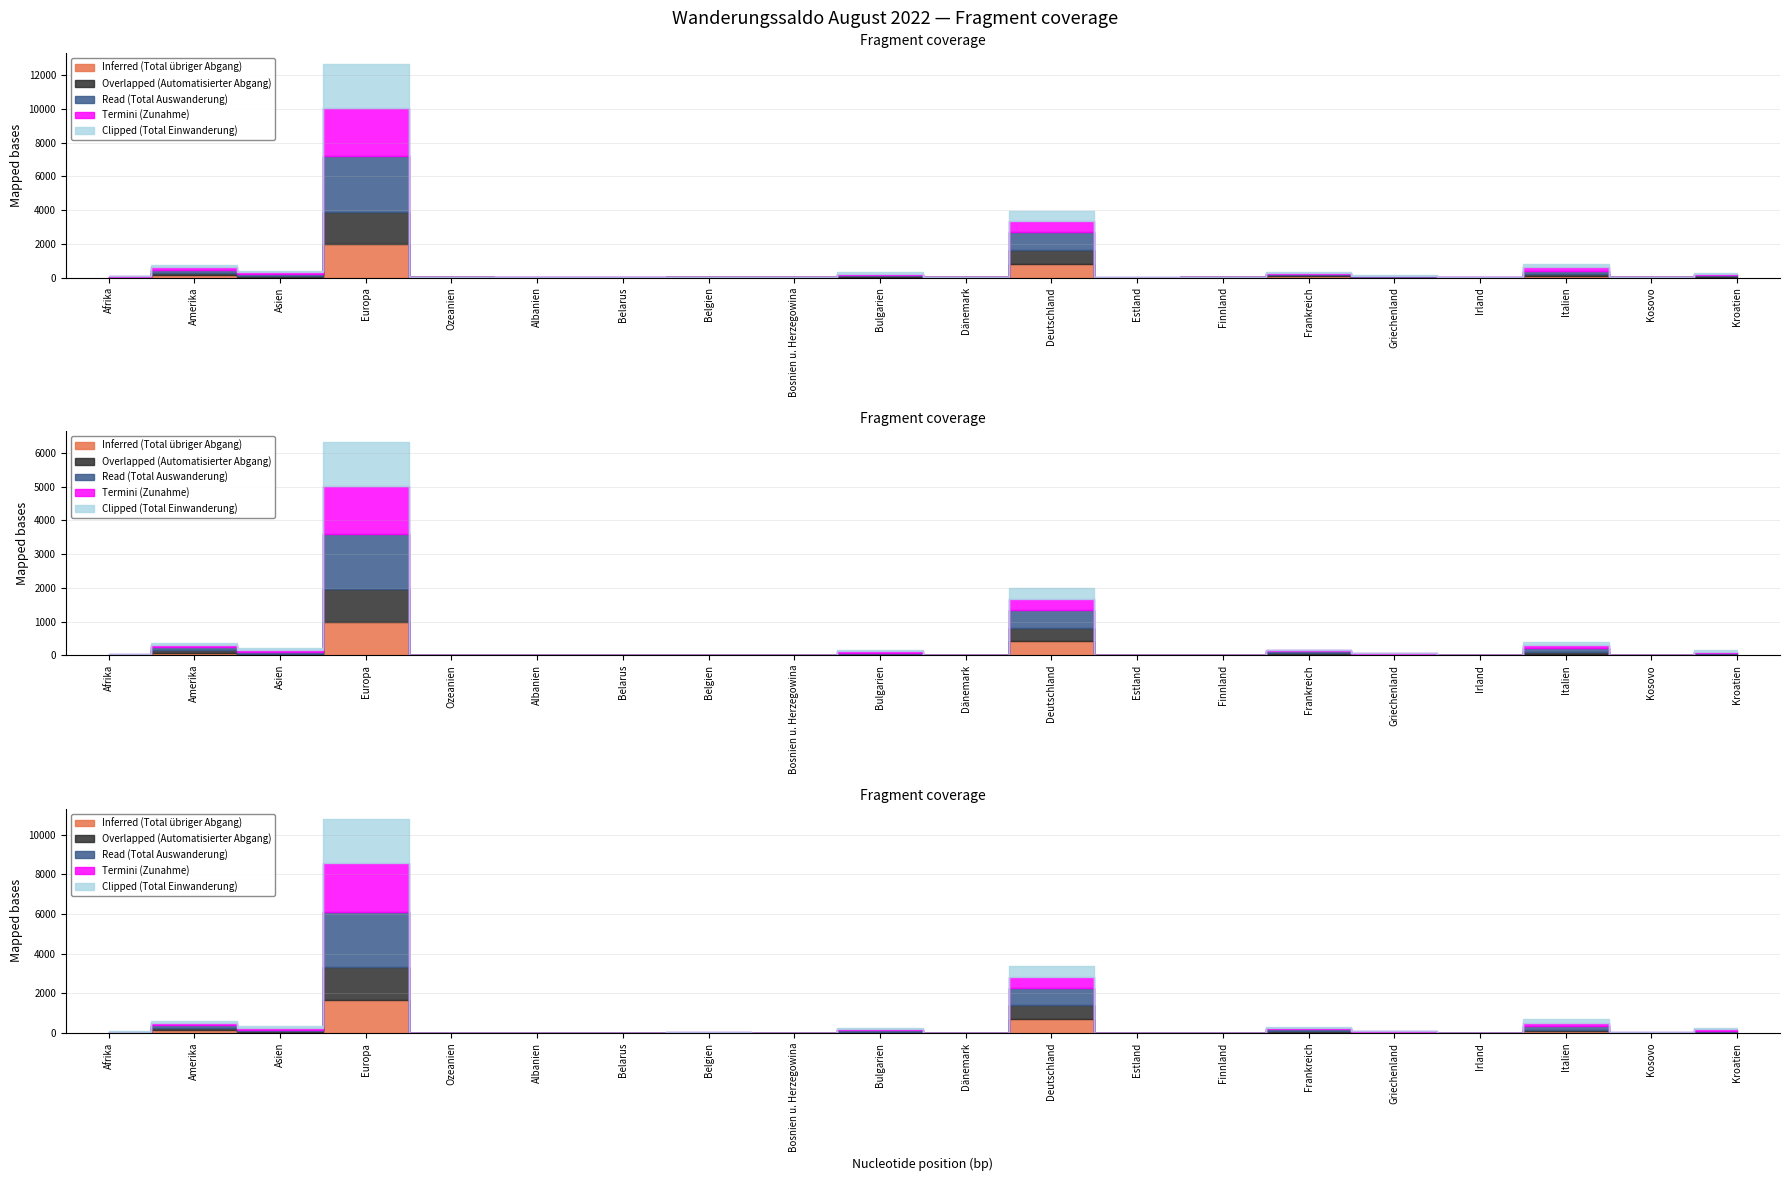

What is the greatest value displayed?

3283